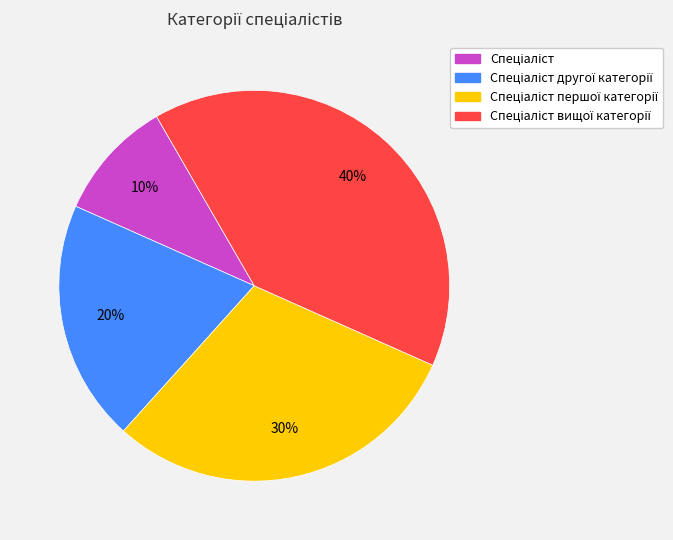

To the nearest percent, what is the average slice percentage?

25%